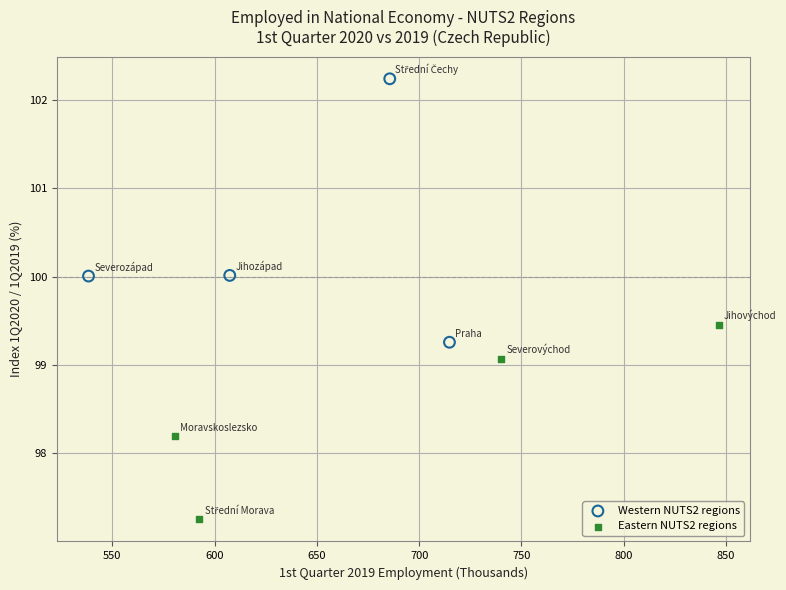

What are all the series names shown in the legend?

Western NUTS2 regions, Eastern NUTS2 regions